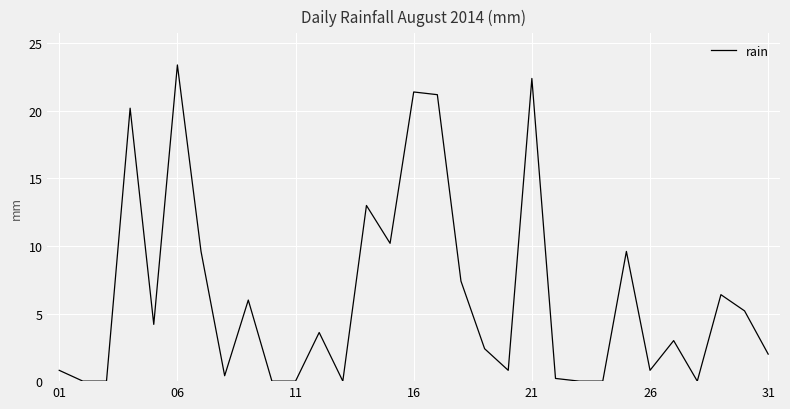

What is the difference between the maximum and minimum values?

23.4